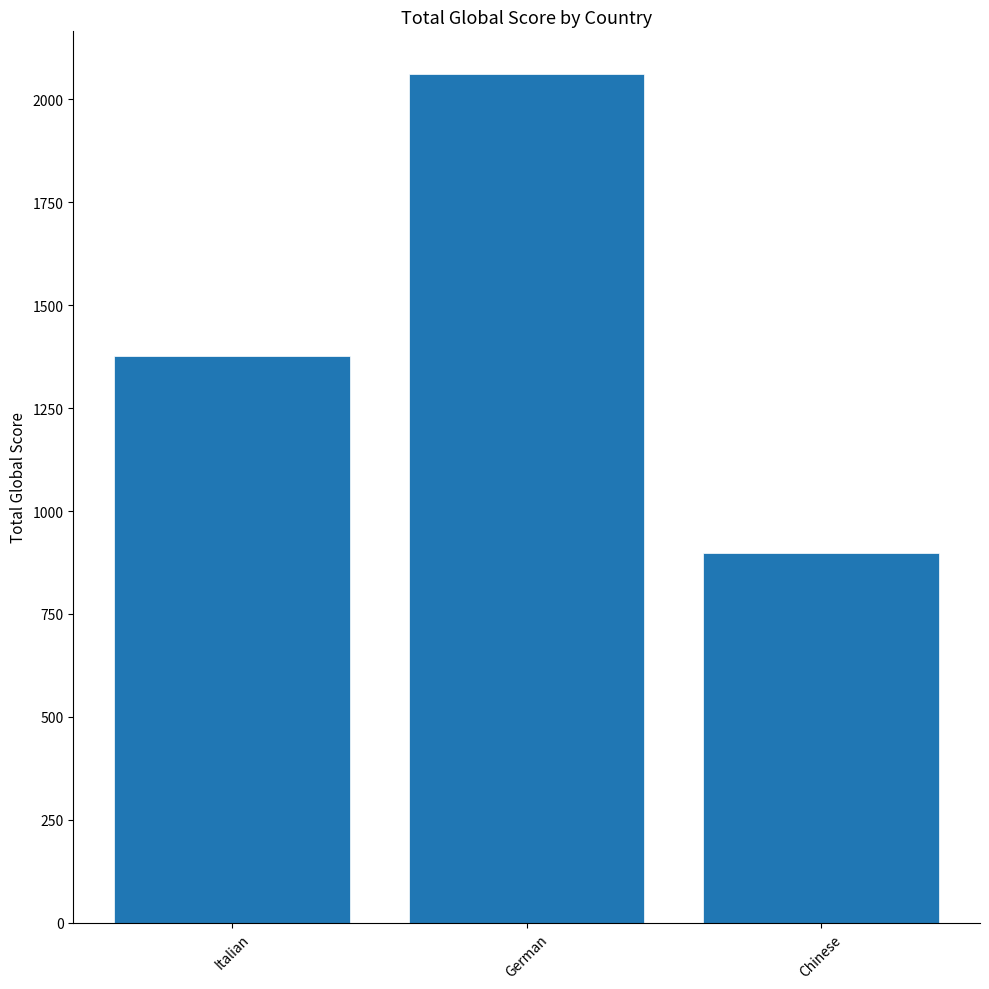

What is the average value?

1445